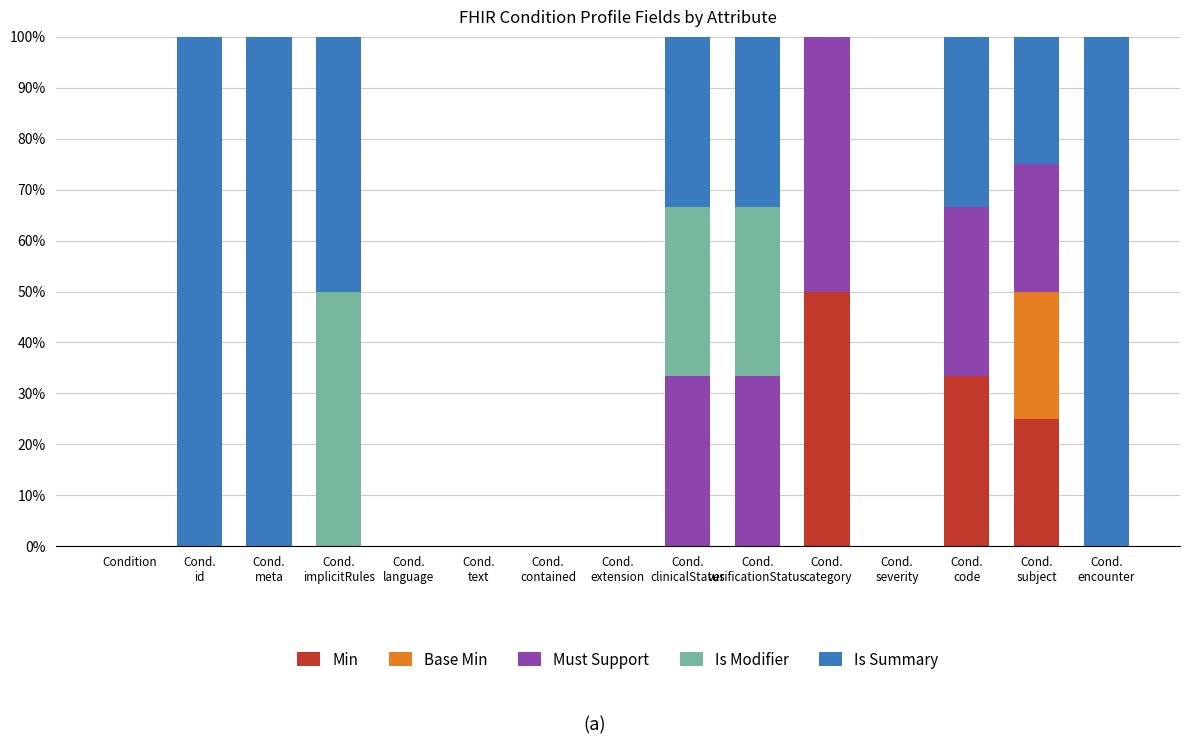

What is the highest value of the Min series?

50.0